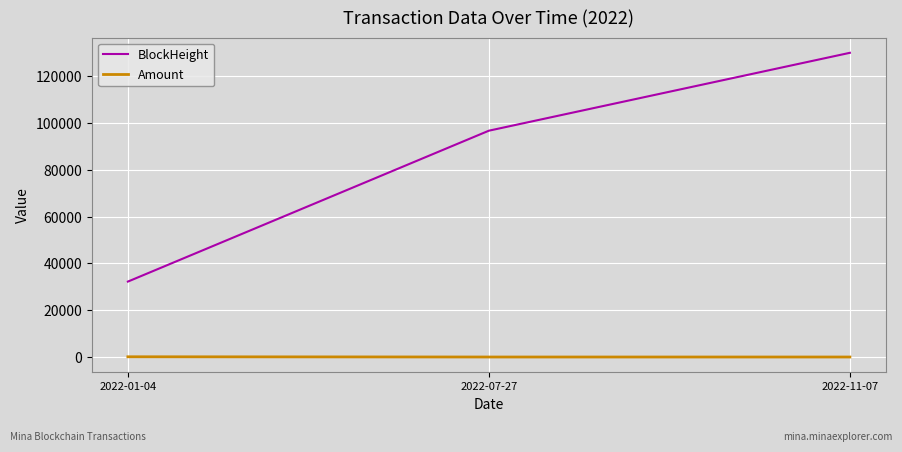

Is the value of BlockHeight at 2022-01-04 greater than the value of Amount at 2022-11-07?

Yes